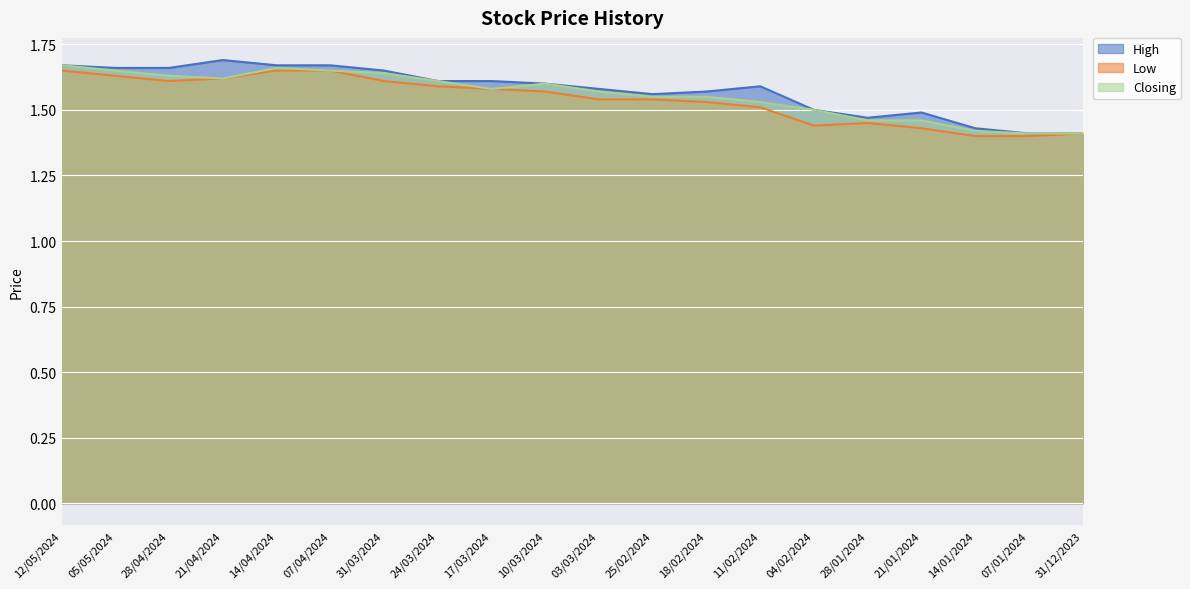

Is it true that Low equals 1.6 at 14/04/2024?

True